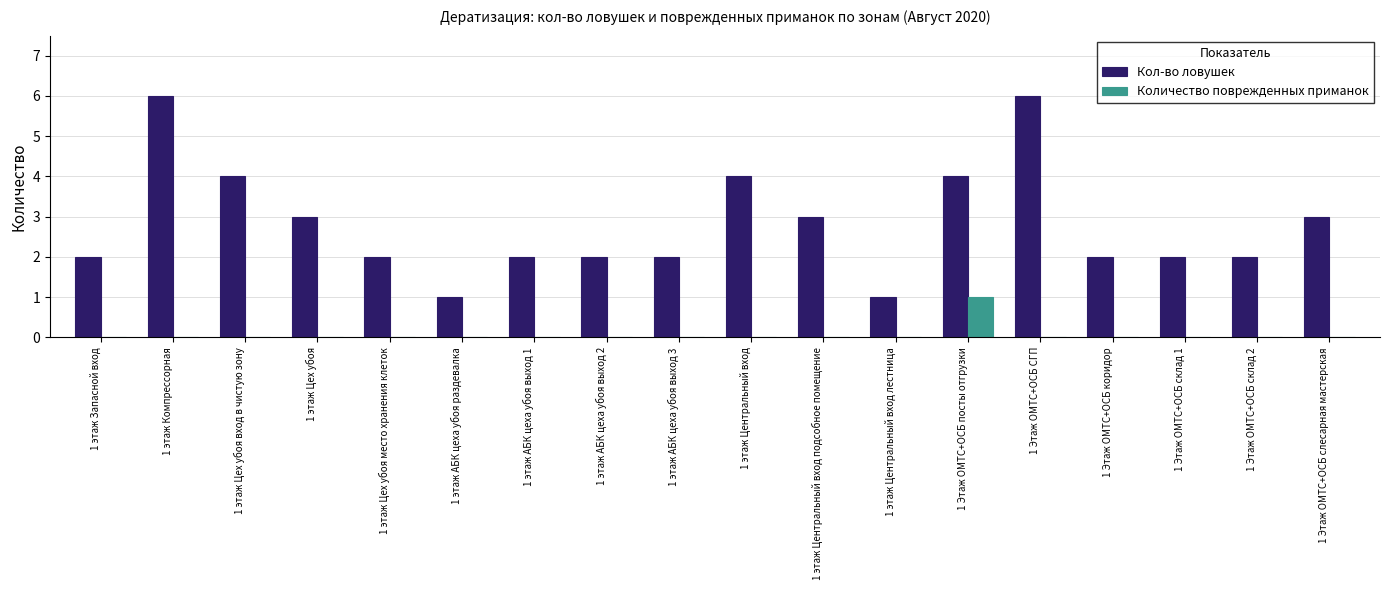

Reading left to right, list all the values displayed in this chart.

Кол-во ловушек: 2	6	4	3	2	1	2	2	2	4	3	1	4	6	2	2	2	3
Количество поврежденных приманок: 0	0	0	0	0	0	0	0	0	0	0	0	1	0	0	0	0	0